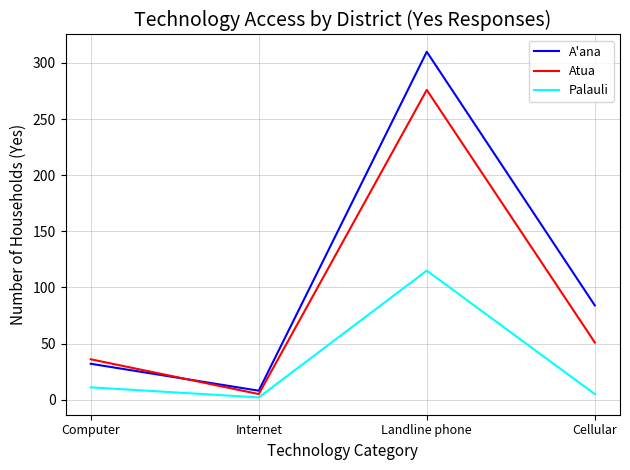

True or false: Atua and Palauli intersect in this chart.

False